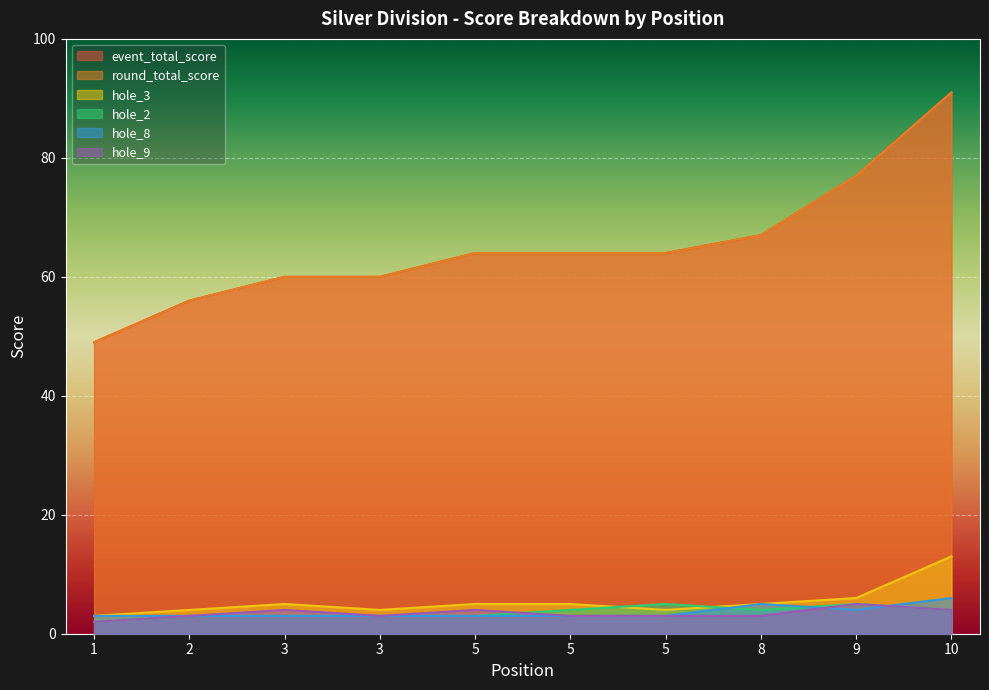

What is the value of the hole_8 point at the 1st from the left?

3